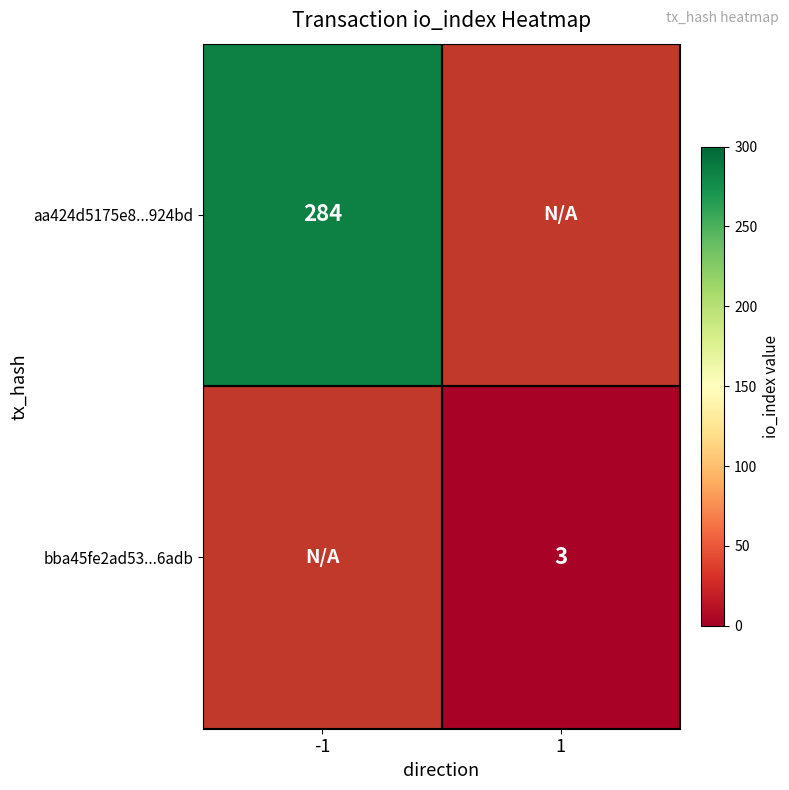

The bba45fe2ad53...6adb series shows 3 at 1. True or false?

True